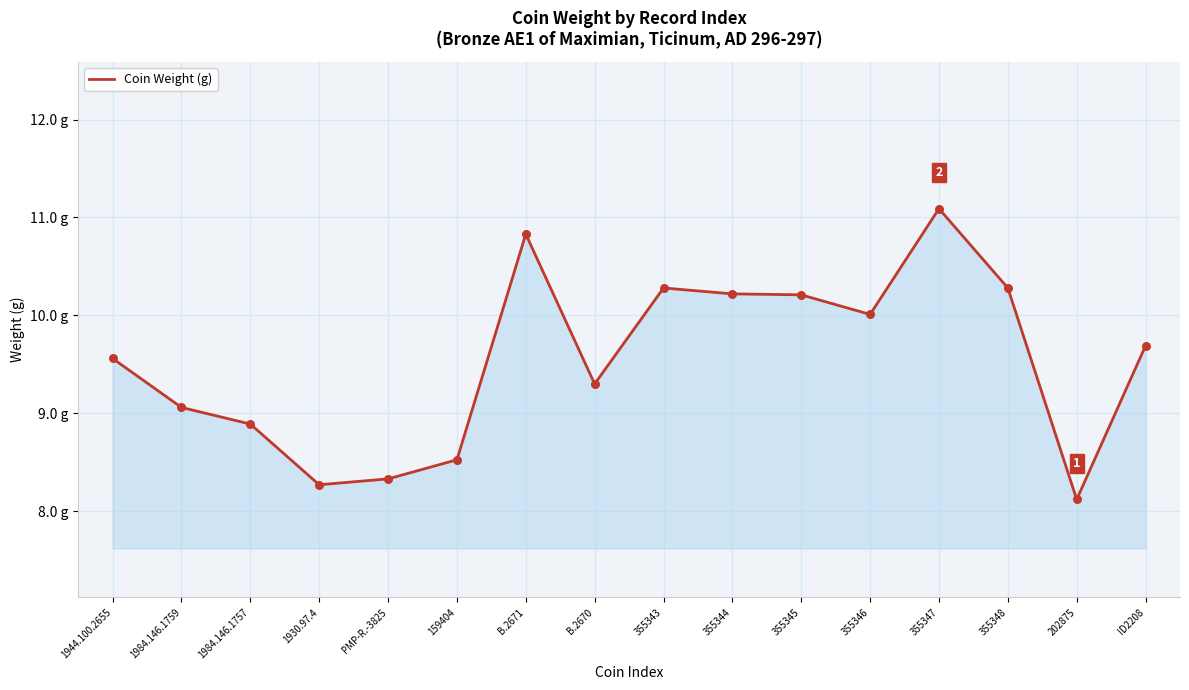

Is this an area chart (filled region under the line)?

Yes